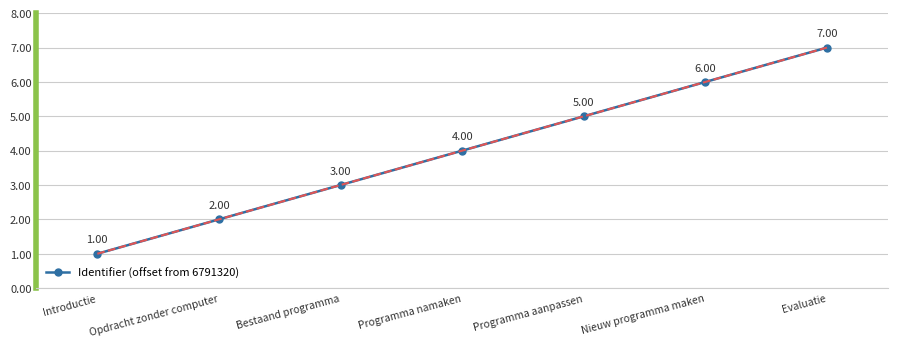

Where is the data nearest to the value 4?

Programma namaken